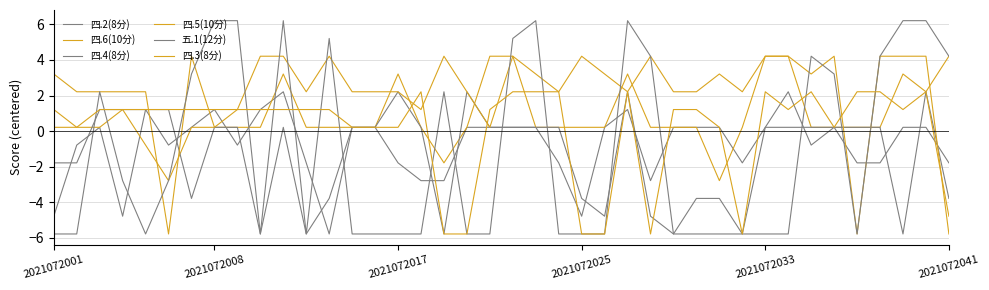

What is the lowest value of the 四.2(8分) series?

-5.8